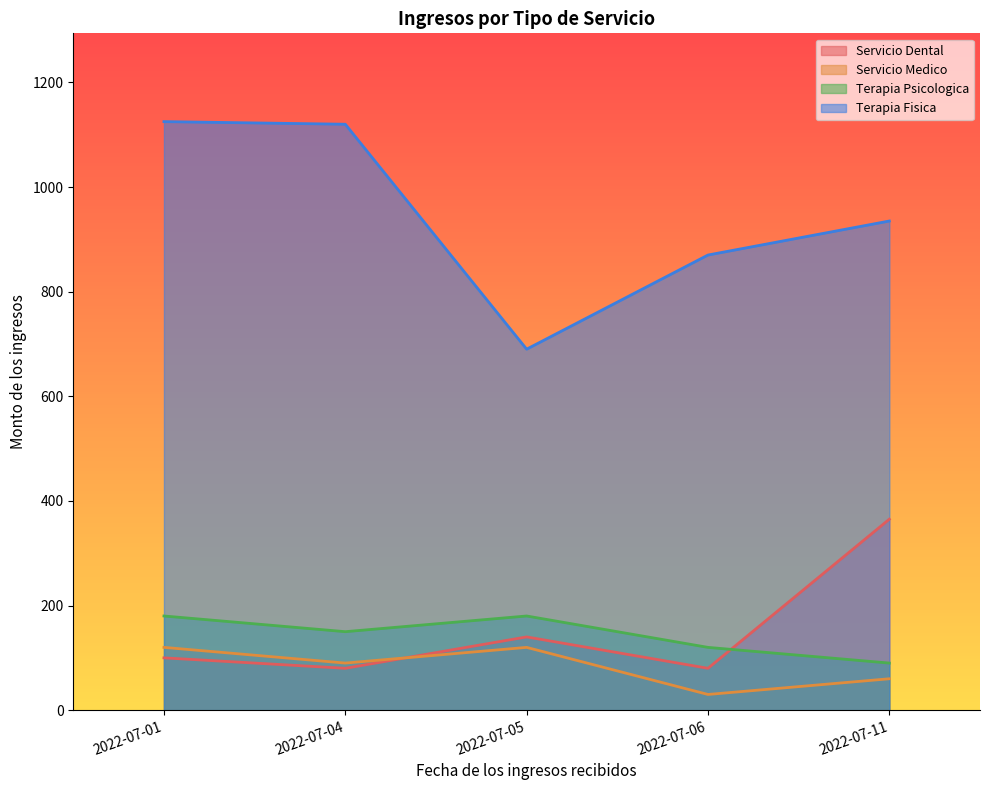

What is the sum of the Terapia Fisica values at 2022-07-04 and 2022-07-11?

2055